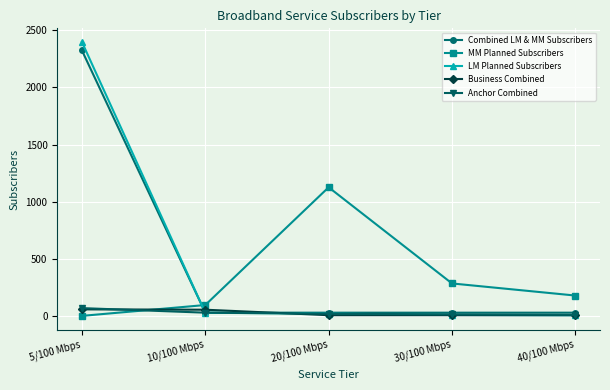

Which series has the widest spread of values?

LM Planned Subscribers